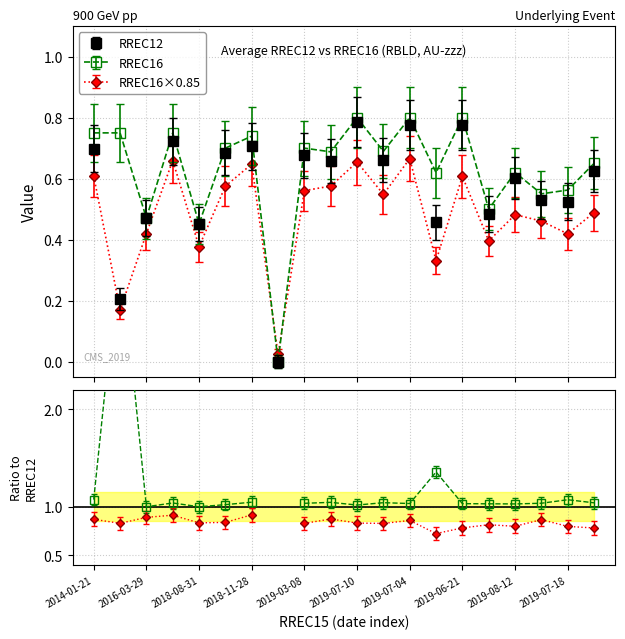

Reading right to left, extract all data points from this chart.

RREC12: 2019-08-06=0.6	2019-07-18=0.5	2019-08-01=0.5	2019-08-12=0.6	2019-07-24=0.5	2019-06-21=0.8	2019-07-12=0.5	2019-07-04=0.8	2019-06-19=0.7	2019-07-10=0.8	2019-04-05=0.7	2019-03-08=0.7	N/A=0.0	2018-11-28=0.7	2019-01-23=0.7	2018-08-31=0.5	2015-11-30=0.7	2016-03-29=0.5	2015-07-01=0.2	2014-01-21=0.7
RREC16: 2019-08-06=0.7	2019-07-18=0.6	2019-08-01=0.6	2019-08-12=0.6	2019-07-24=0.5	2019-06-21=0.8	2019-07-12=0.6	2019-07-04=0.8	2019-06-19=0.7	2019-07-10=0.8	2019-04-05=0.7	2019-03-08=0.7	N/A=0.0	2018-11-28=0.7	2019-01-23=0.7	2018-08-31=0.5	2015-11-30=0.8	2016-03-29=0.5	2015-07-01=0.8	2014-01-21=0.8